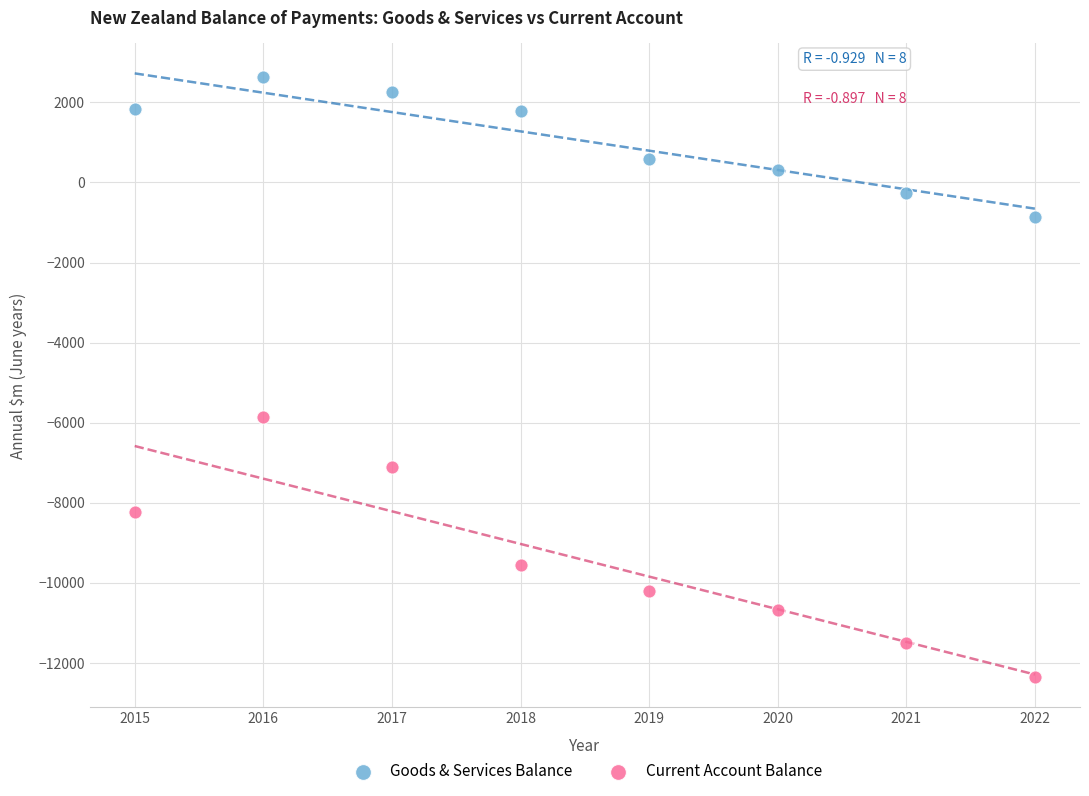

What is the X range (max minus min) for the scatter plot?

7